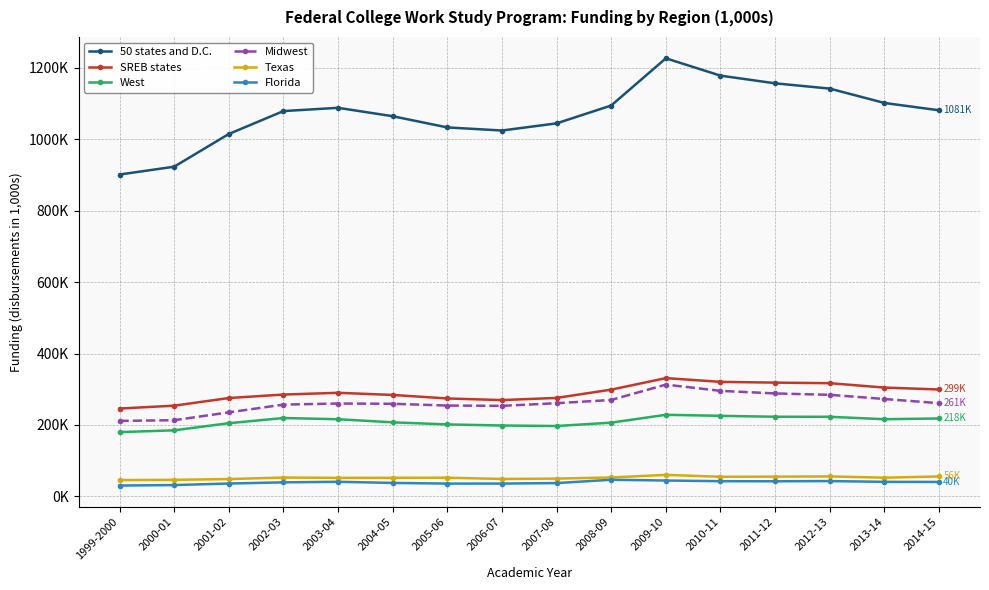

At which category does Florida reach its first local valley?

2005-06